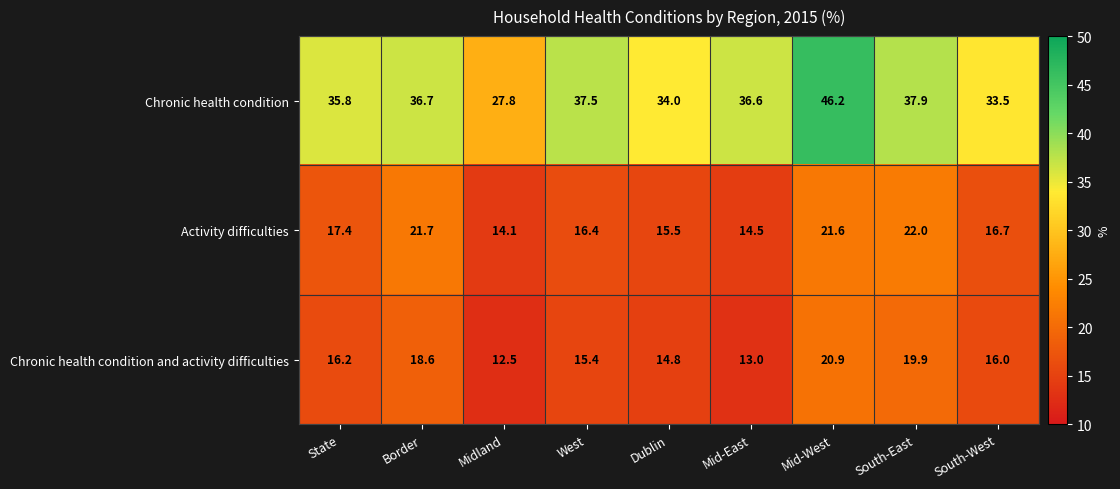

At which label does Activity difficulties first exceed 16?

State